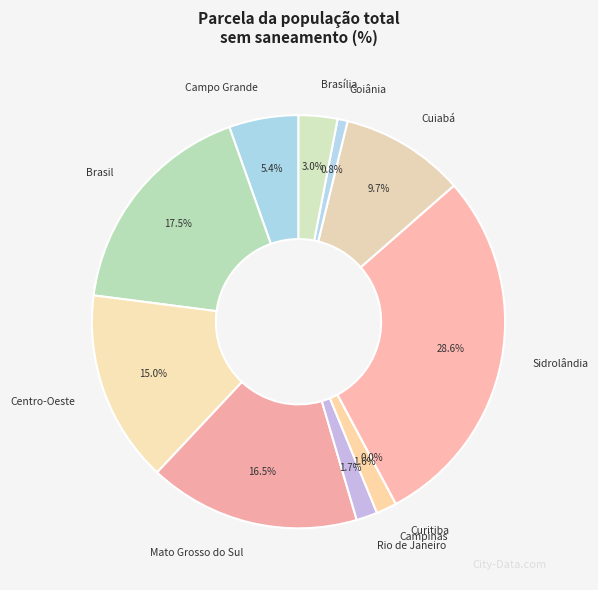

To the nearest percent, what percentage of the pie is Mato Grosso do Sul?

17%